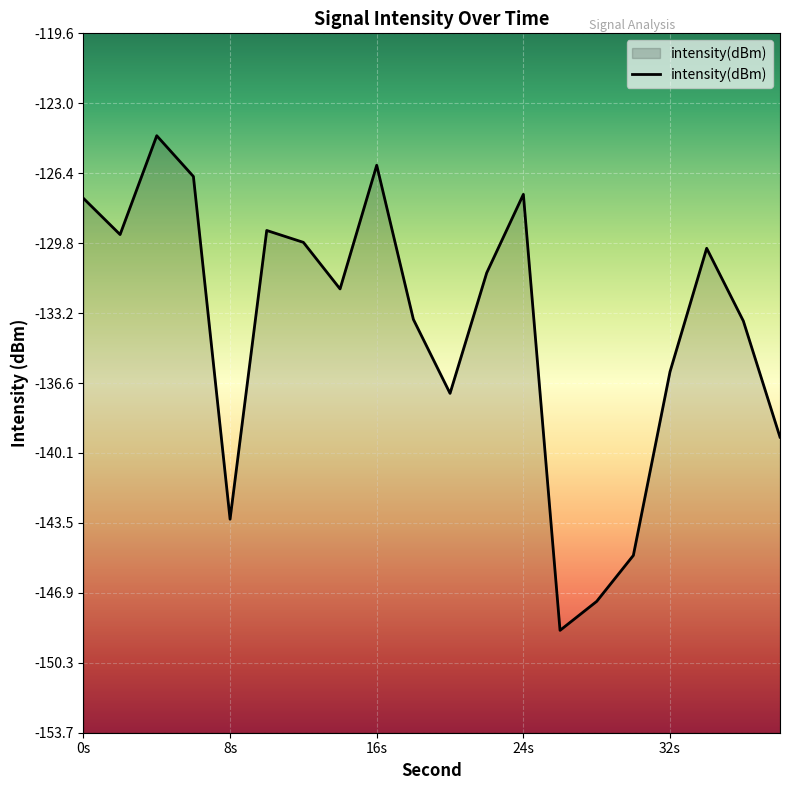

What is the minimum value shown in the chart?

-148.7